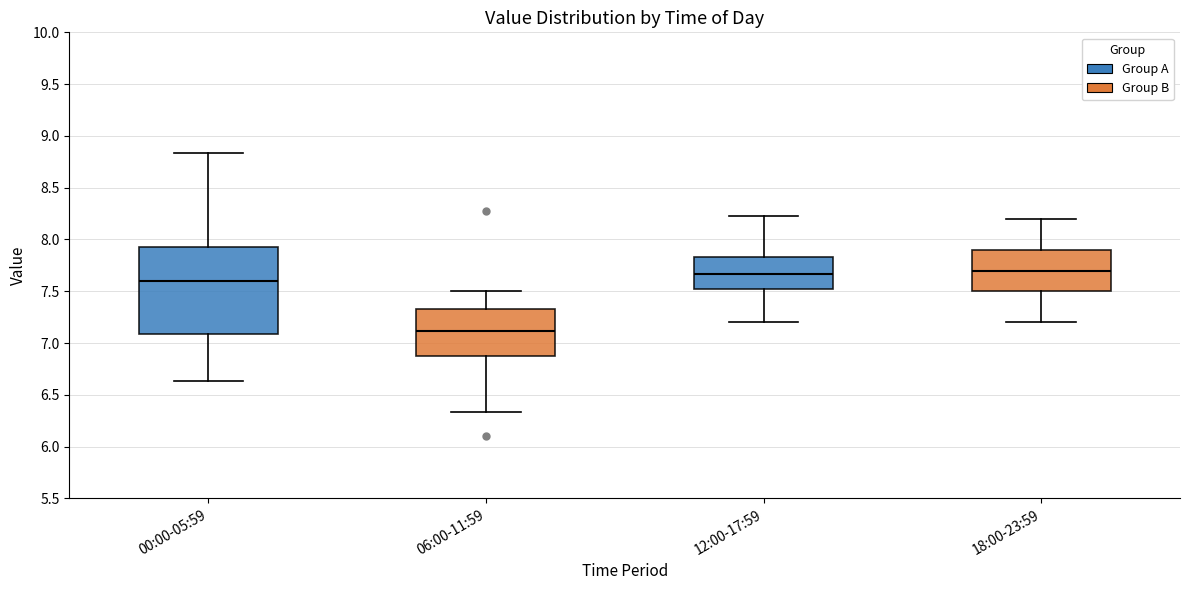

Which box has the lowest median line?

06:00-11:59